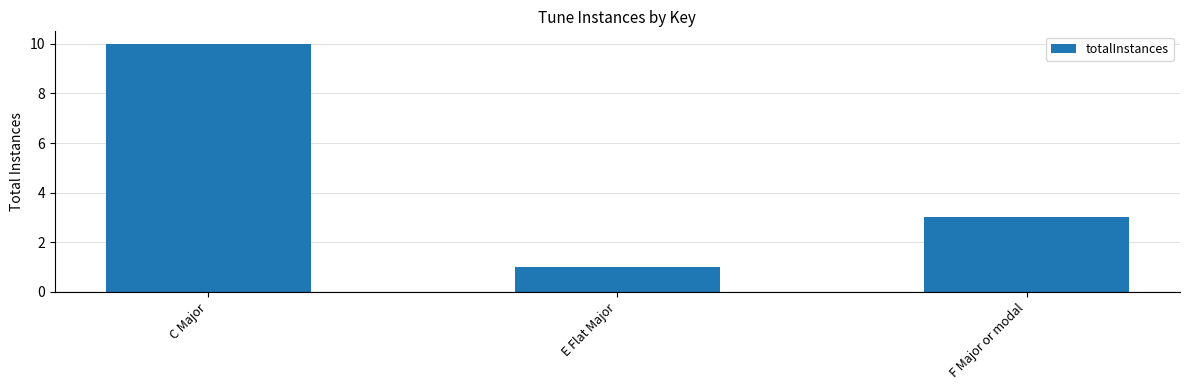

What is the average value?

5